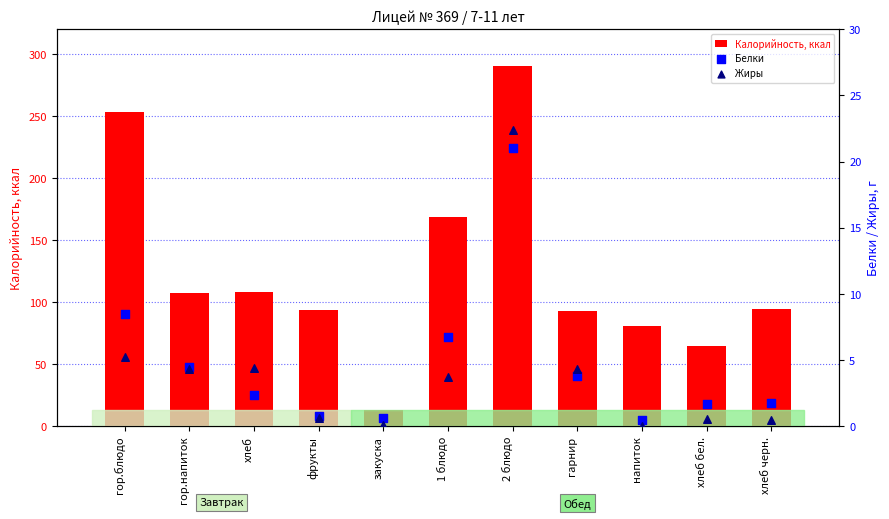

Which series has the largest Y range (max minus min)?

Калорийность, ккал